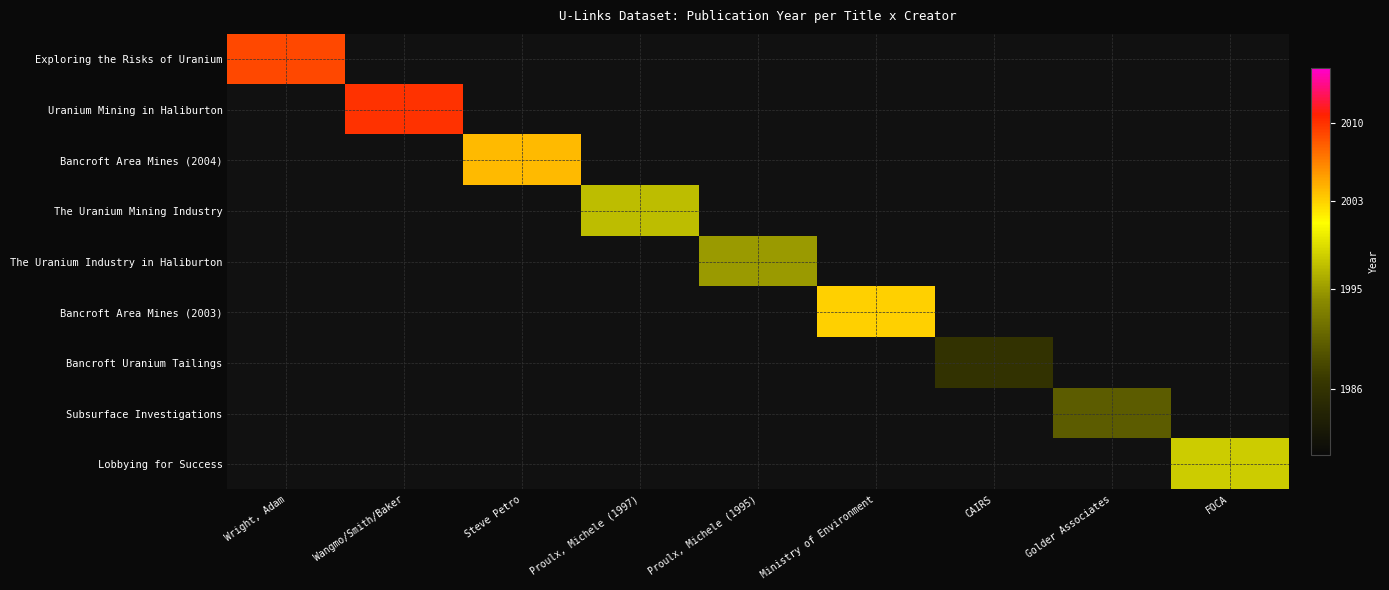

Which series has the largest range (max minus min)?

Exploring the Risks of Uranium